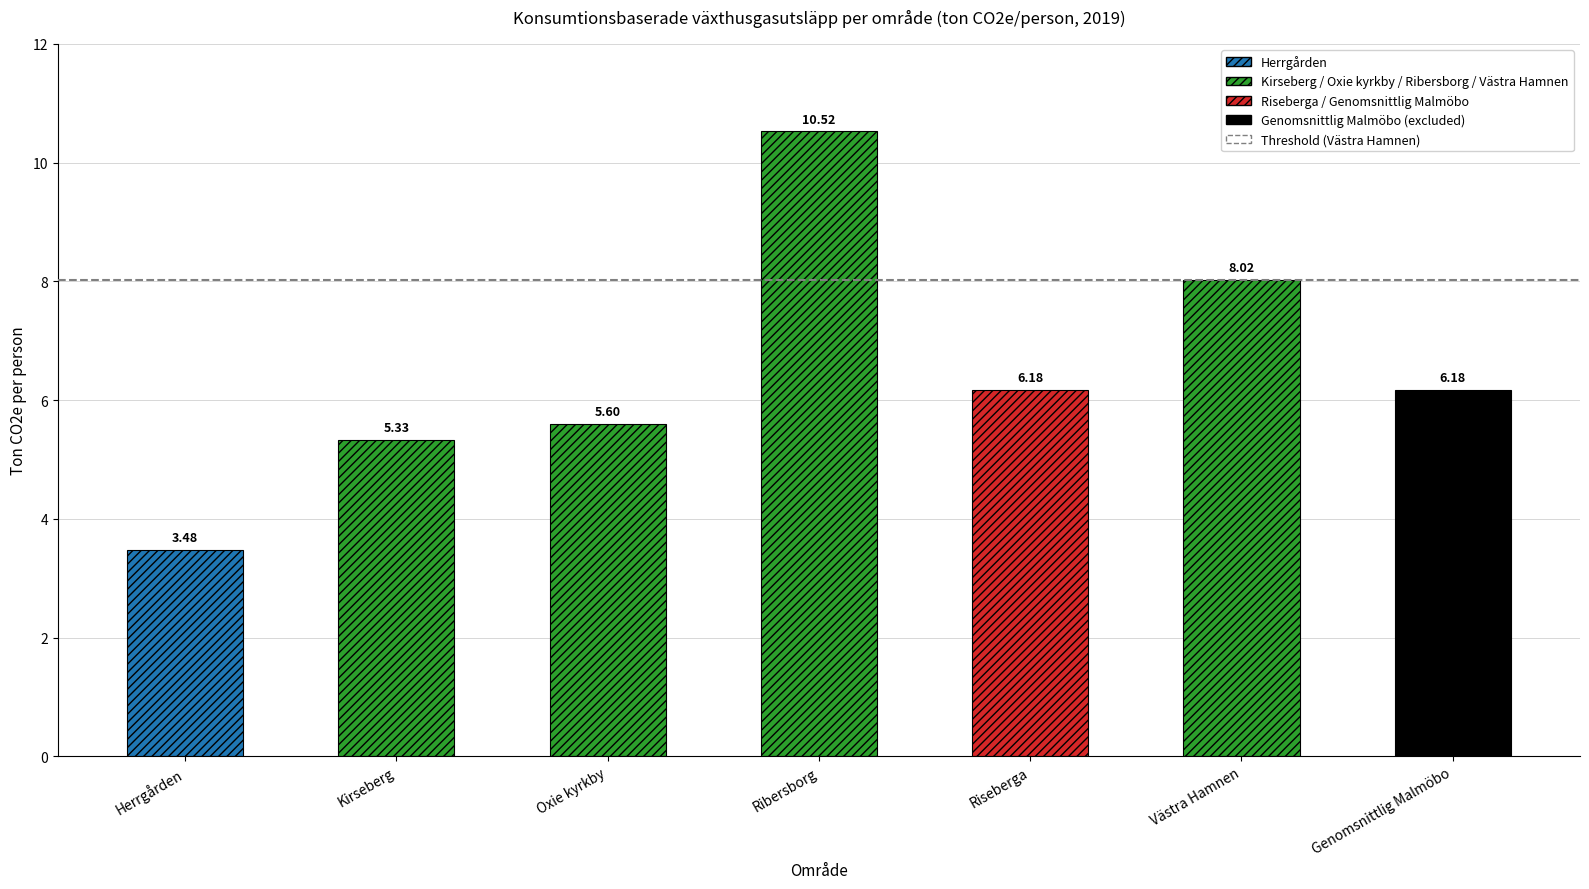

The value at Västra Hamnen is 4.4. True or false?

False